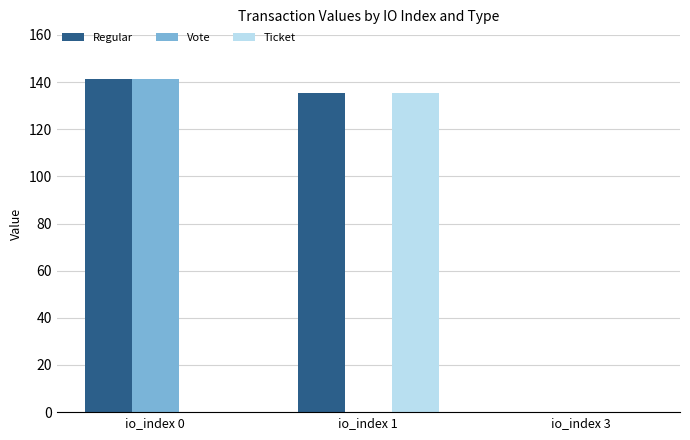

Is the value of Regular at io_index 1 greater than the value of Vote at io_index 1?

Yes